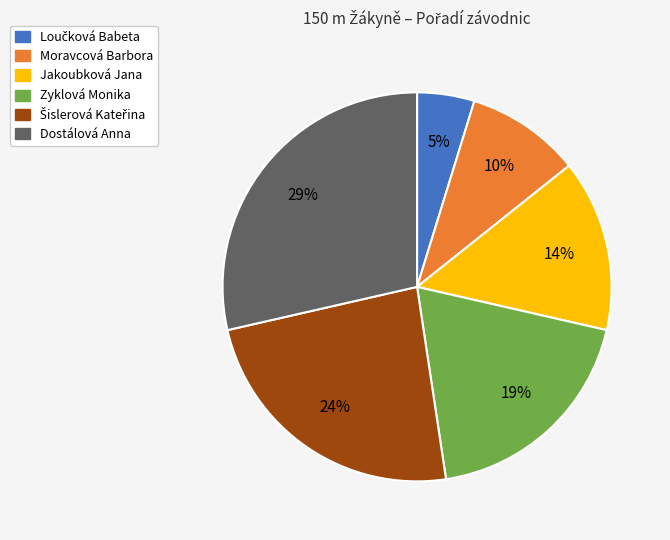

Is there a majority slice in this chart?

No